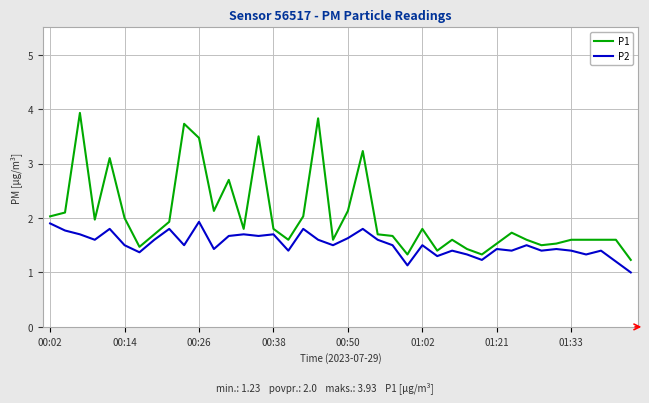

True or false: P1 and P2 cross at least once.

False